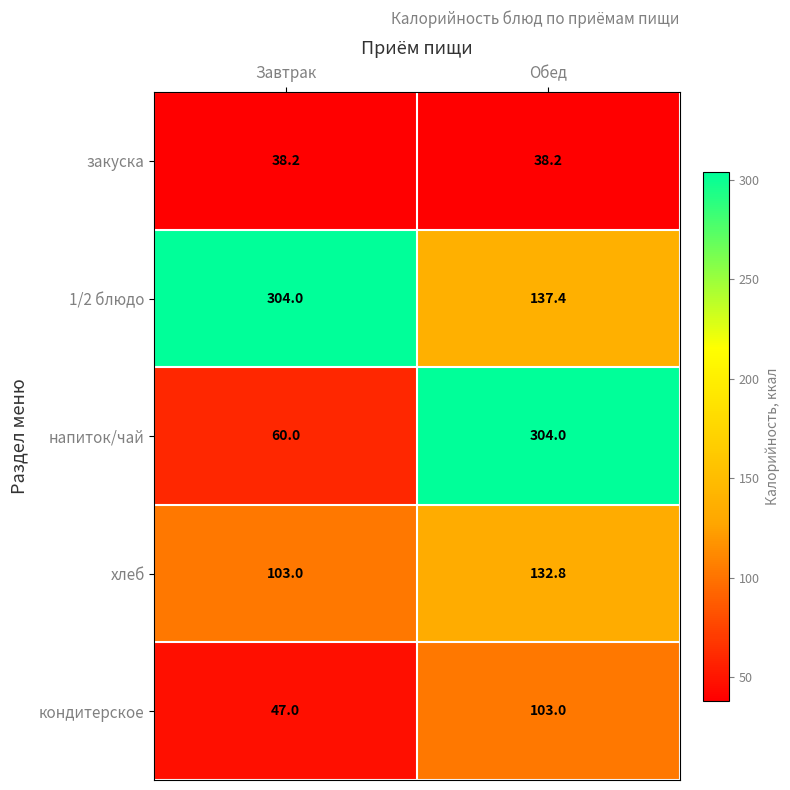

Is it true that 1/2 блюдо equals 304.0 at Завтрак?

True